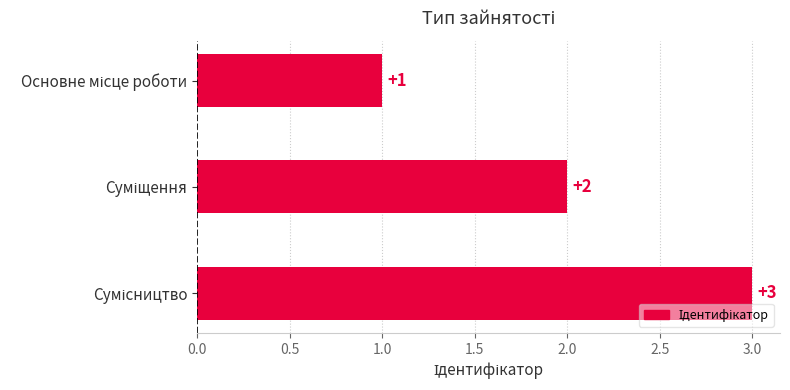

What is the sum of all values?

6